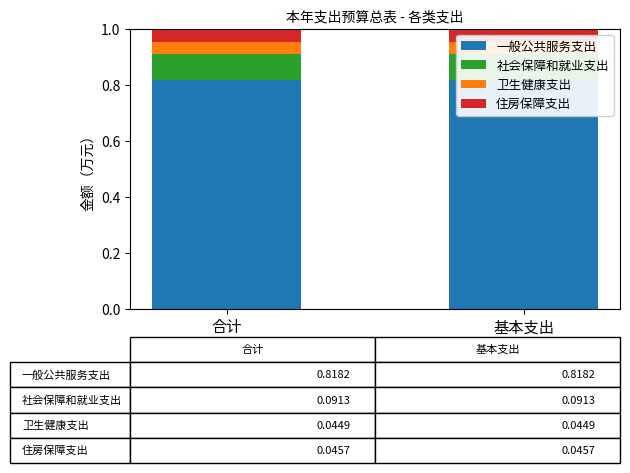

Which series has the largest range (max minus min)?

一般公共服务支出